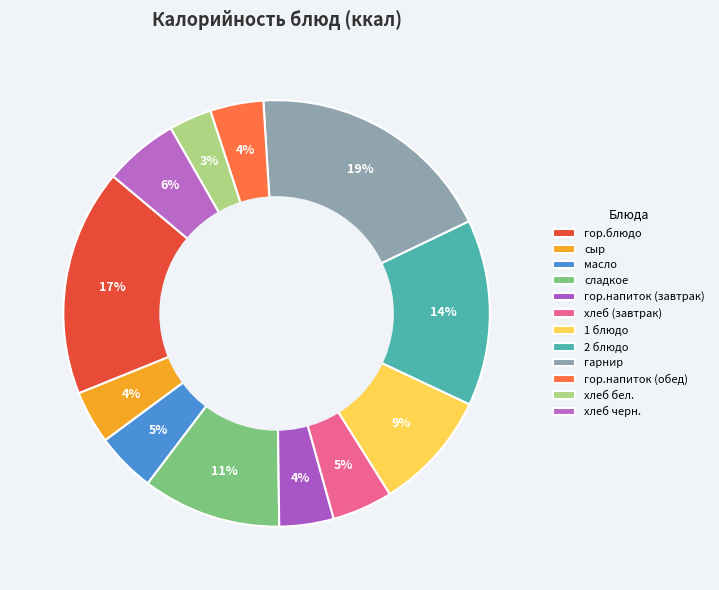

Does хлеб черн. represent more than half of the total?

No